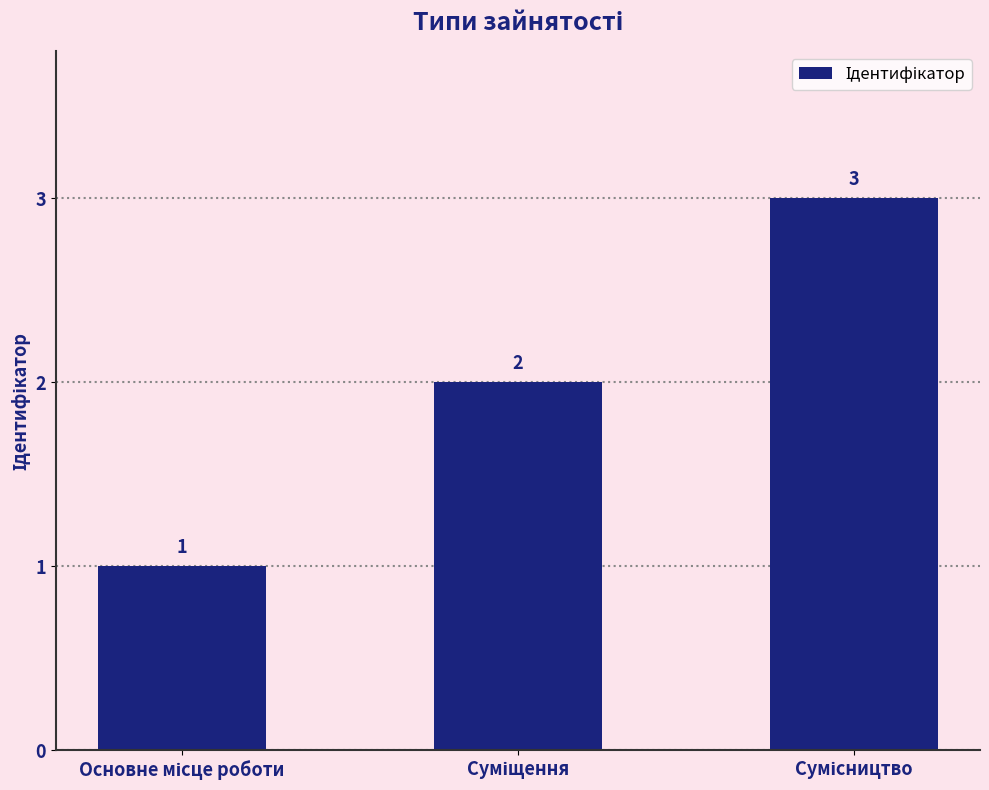

What is the maximum value shown in the chart?

3